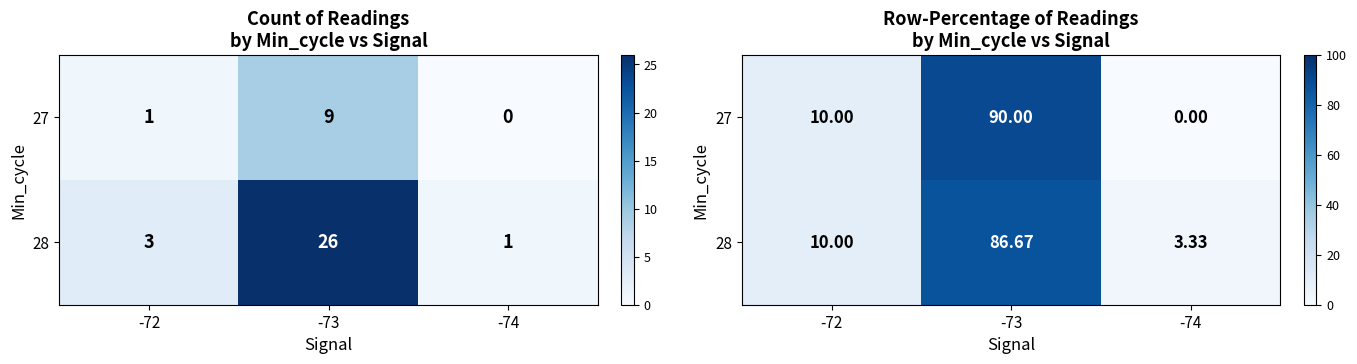

True or false: 28 has a value of 10.0 at -72.

True